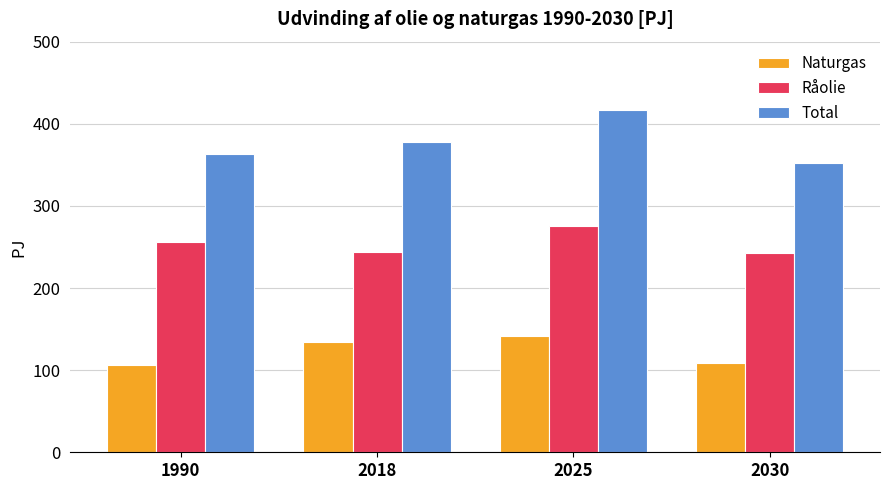

What is the difference between the Råolie values at 2018 and 2030?

0.9